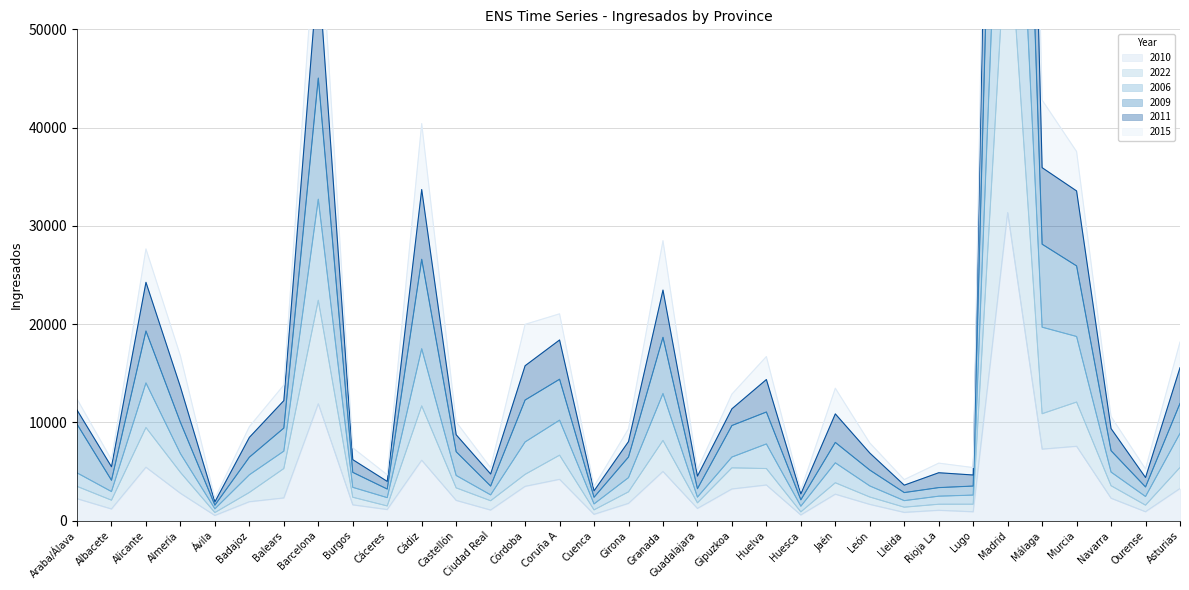

What is the total value across all series at Balears?

43033